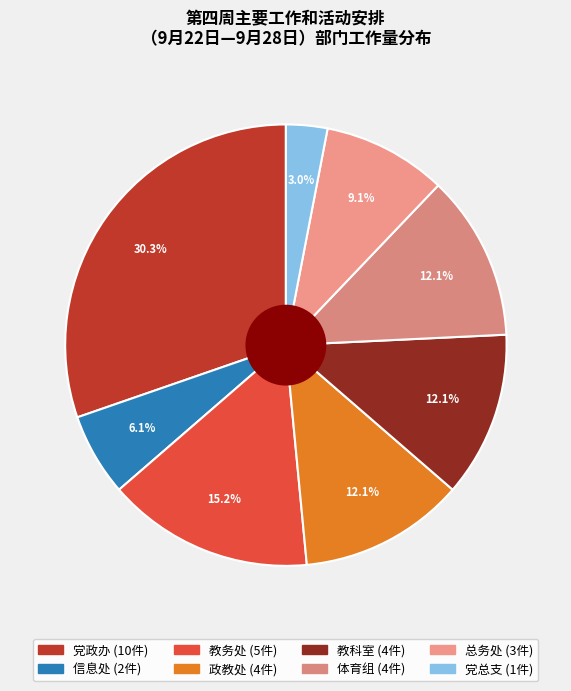

To the nearest percent, what is the difference between the largest and smallest slice percentages?

27%